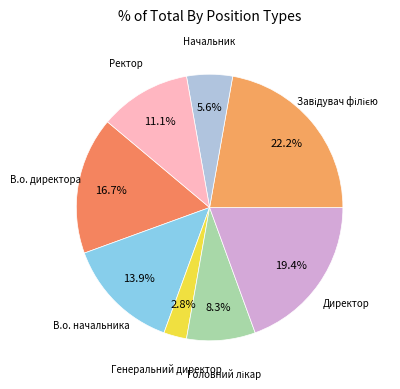

How many slices are in this pie chart?

8